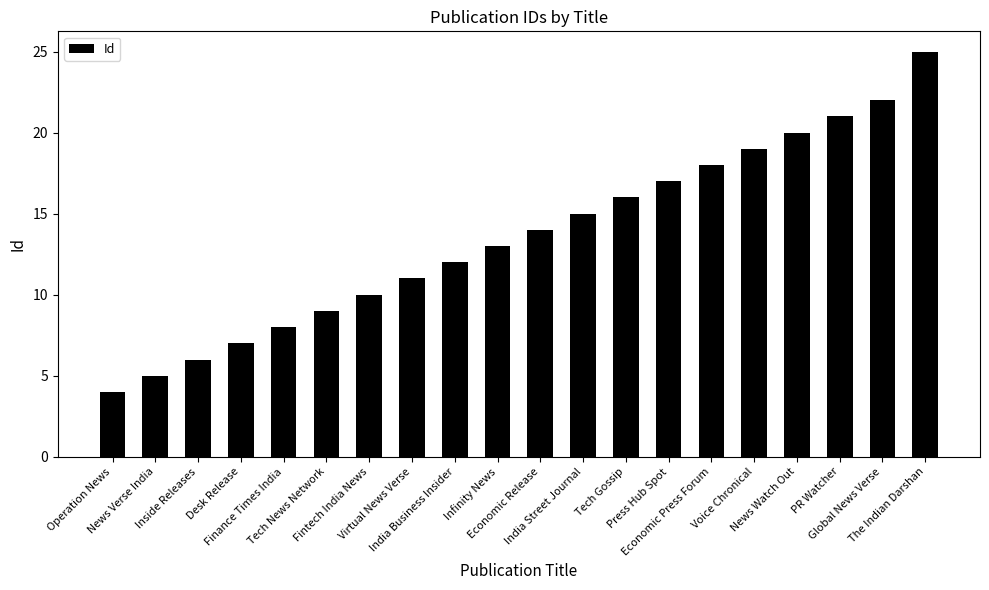

What is the label of the 1st bar from the left?

Operation News